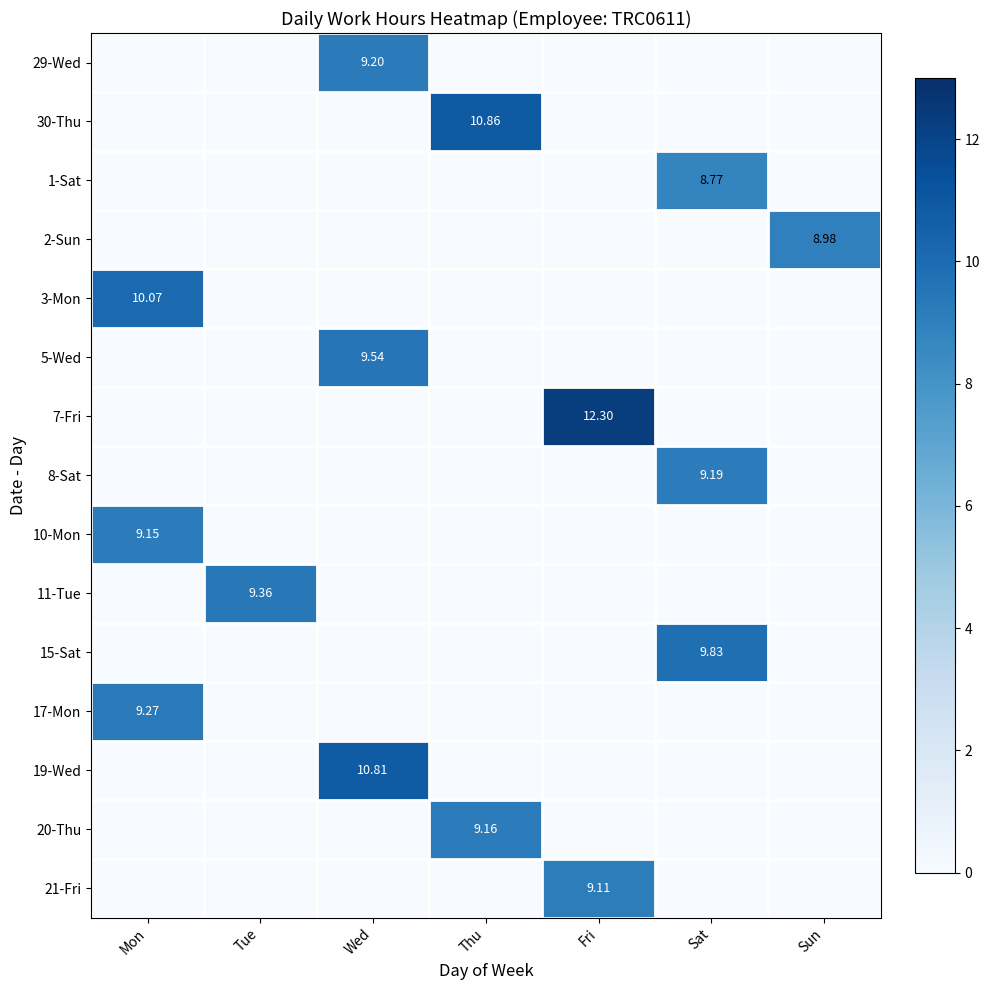

Which series has the largest range (max minus min)?

7-Fri